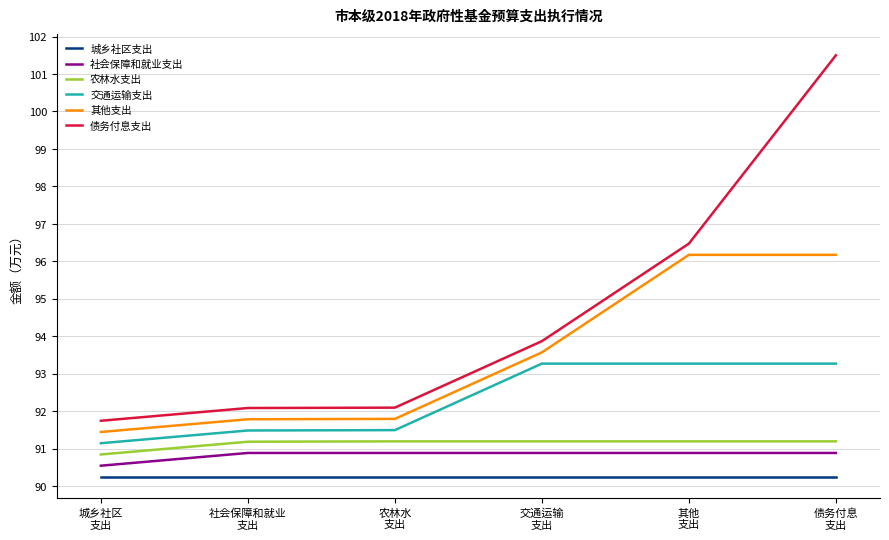

How many categories are shown in the chart?

6